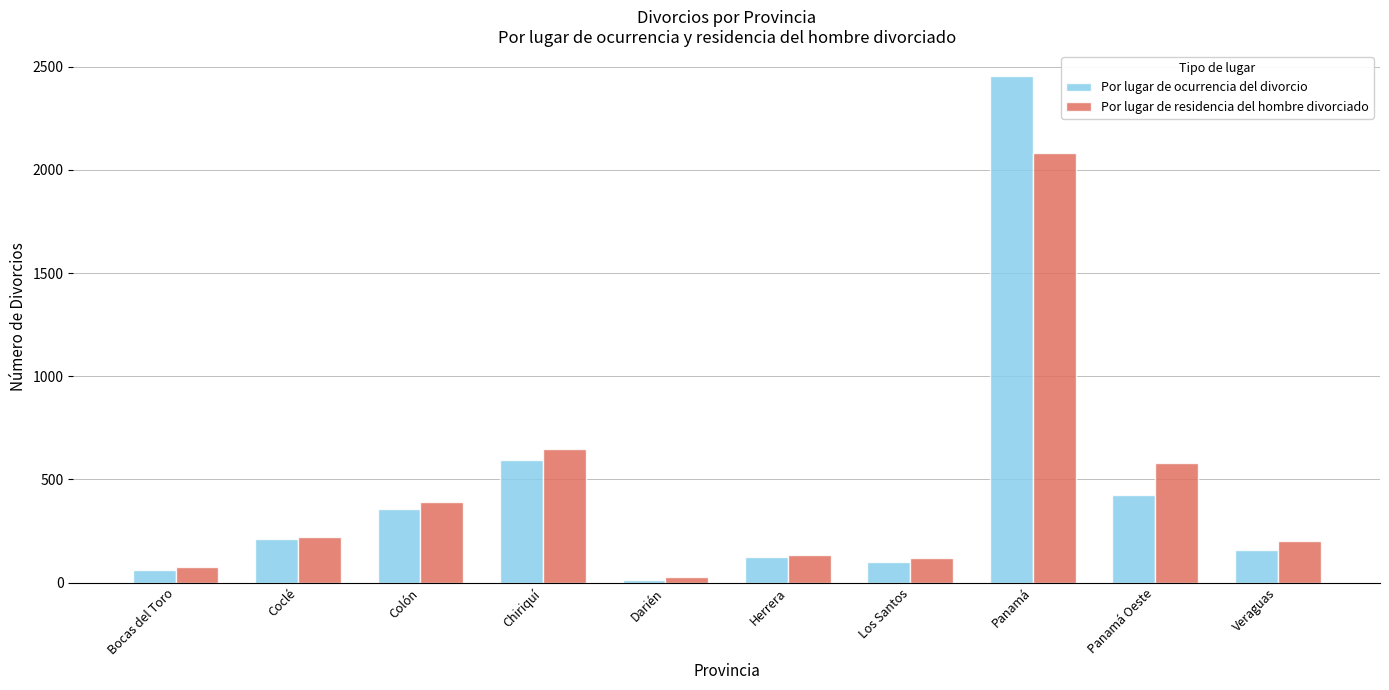

Reading left to right, what are all the values shown in this chart?

Por lugar de ocurrencia del divorcio: 63	210	359	596	11	122	102	2454	424	157
Por lugar de residencia del hombre divorciado: 77	222	391	645	25	134	119	2080	581	200